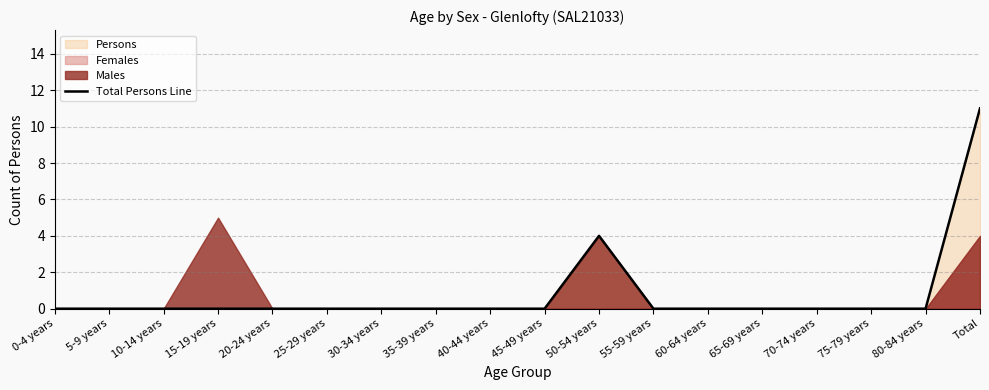

What is the label of the 11th point from the right?

35-39 years